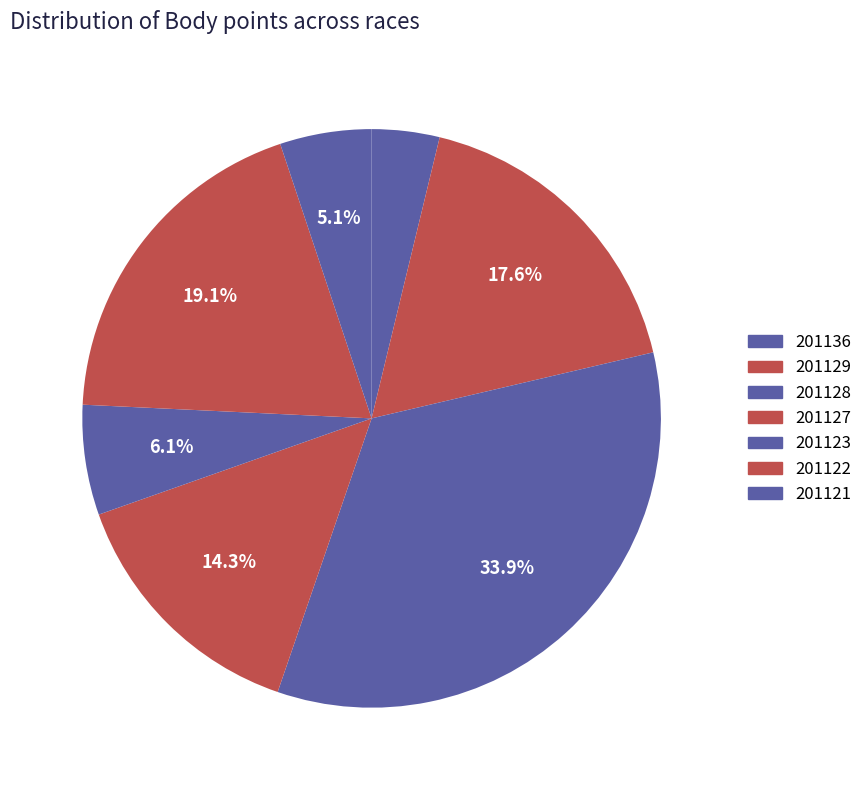

Does any single category account for the majority?

No